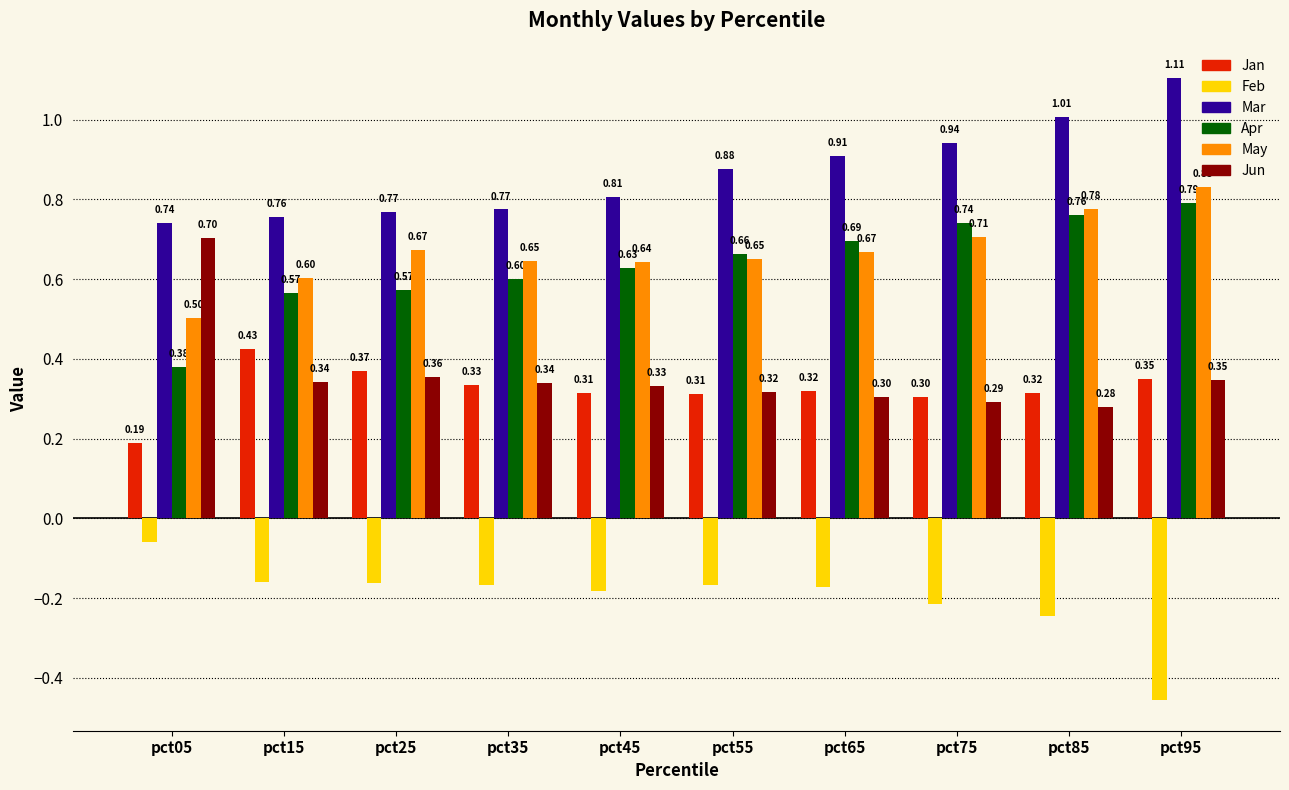

How many May values are between 0 and 1?

10